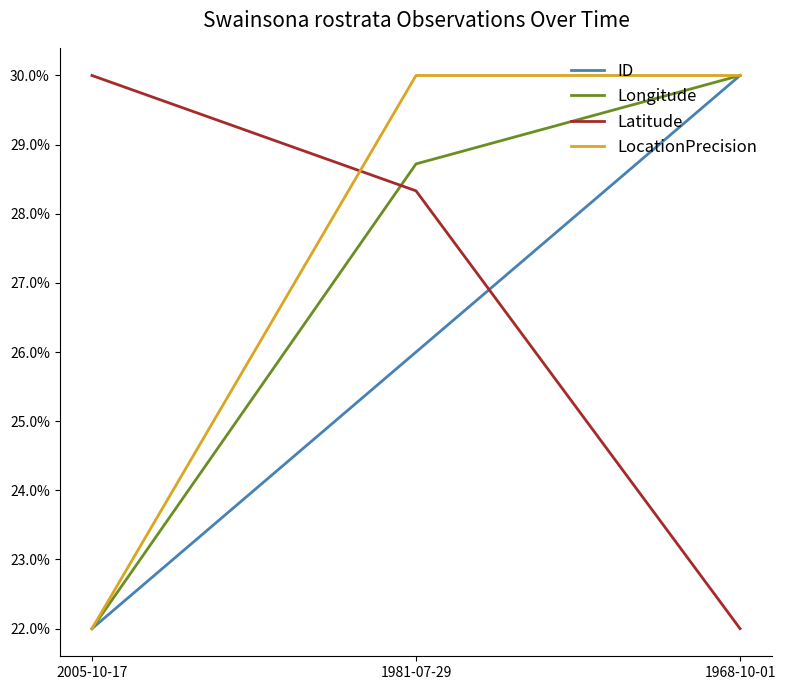

What is the average value of the Longitude series?

26.9